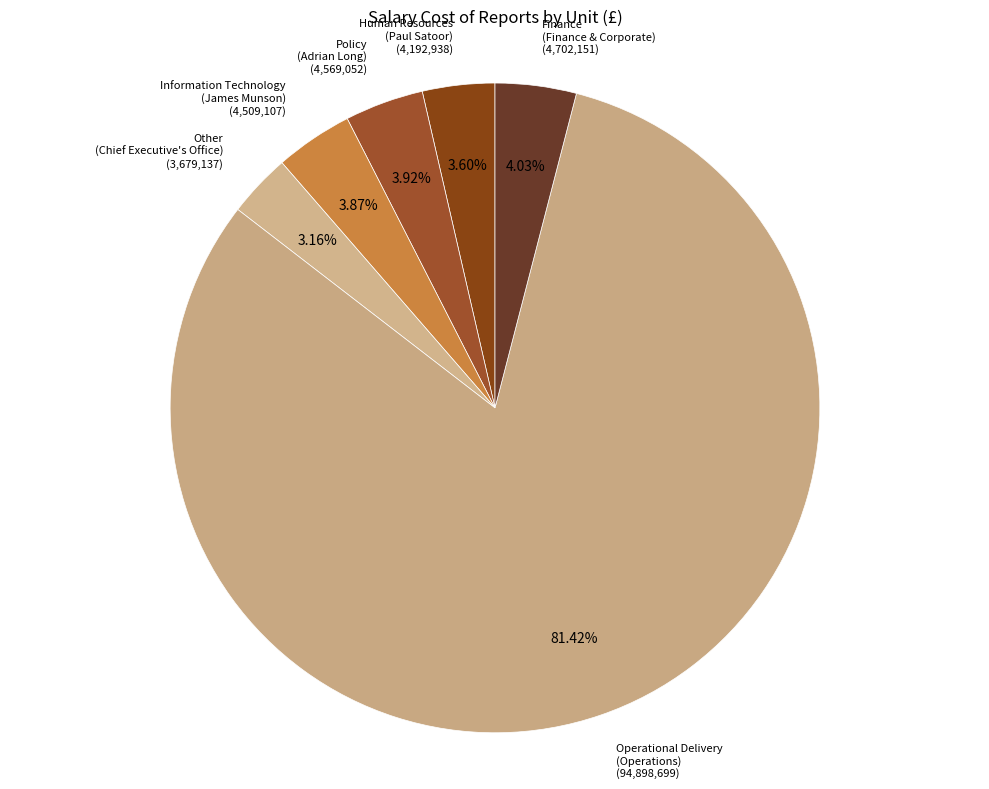

Which category accounts for the majority?

Operational Delivery
(Operations)